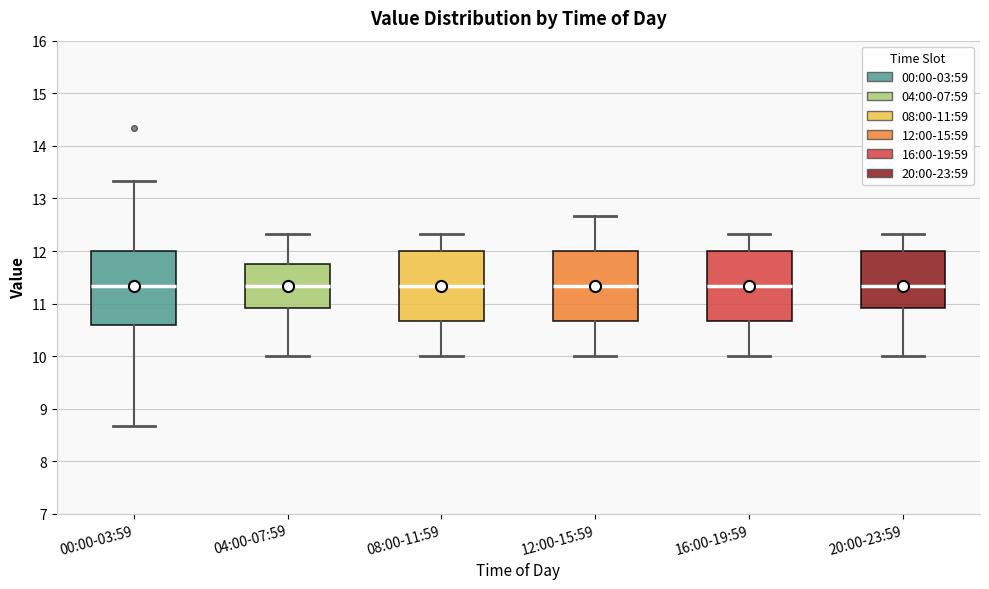

Reading left to right, read every box against the y-axis: the position of its median line, the range the box covers, and the ends of its whiskers. The values are not printed on the chart, so give them approximately, as read against the axis.

00:00-03:59: median 11.3, box 10.6 to 12.0, whiskers 8.7 to 13.3
04:00-07:59: median 11.3, box 10.9 to 11.8, whiskers 10.0 to 12.3
08:00-11:59: median 11.3, box 10.7 to 12.0, whiskers 10.0 to 12.3
12:00-15:59: median 11.3, box 10.7 to 12.0, whiskers 10.0 to 12.7
16:00-19:59: median 11.3, box 10.7 to 12.0, whiskers 10.0 to 12.3
20:00-23:59: median 11.3, box 10.9 to 12.0, whiskers 10.0 to 12.3